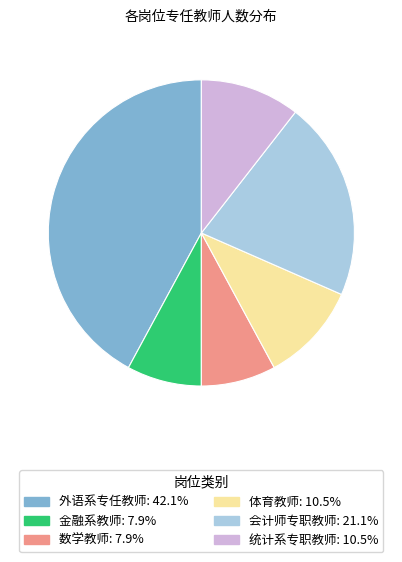

Do 数学教师: 7.9% and 统计系专职教师: 10.5% together represent more than half of the pie?

No